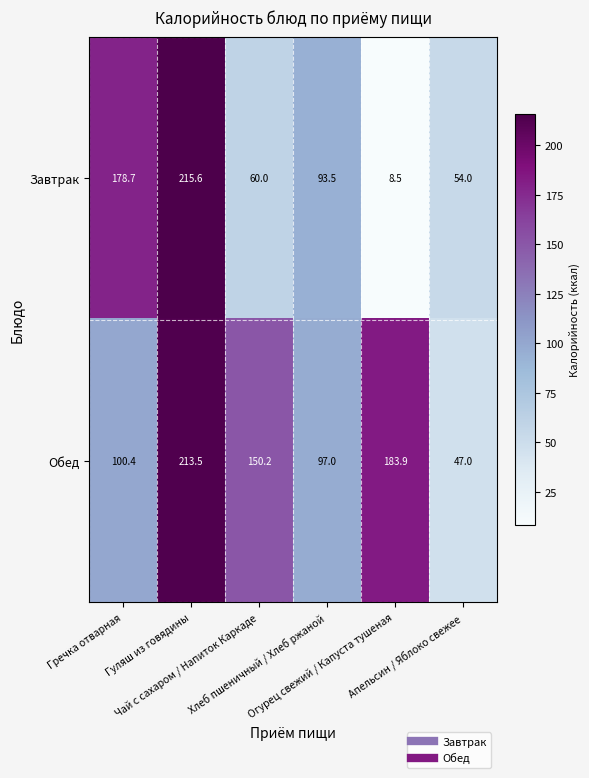

Rank the series by their average value, from highest to lowest.

Обед, Завтрак